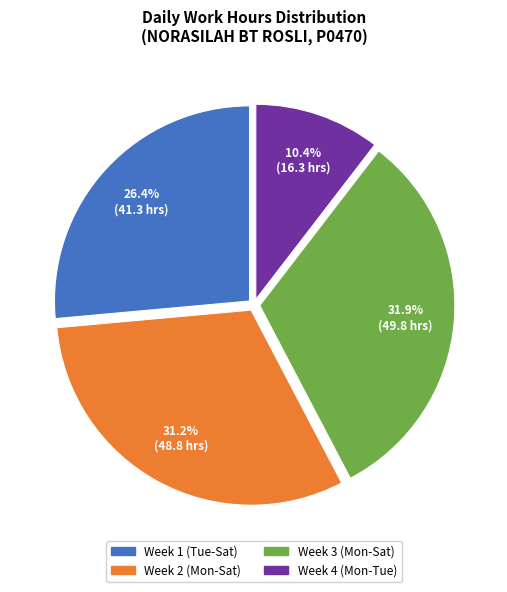

Is there any slice that represents more than half of the pie?

No